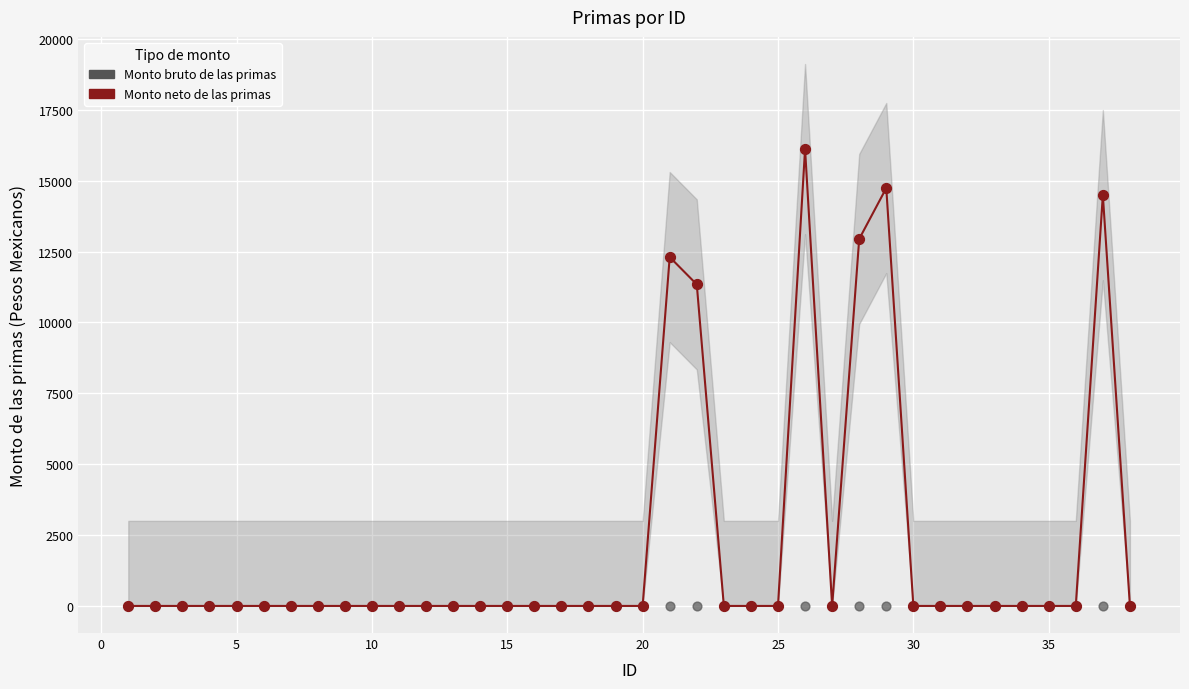

In the Monto neto de las primas series, what Y value is closest to 8056?

11339.1